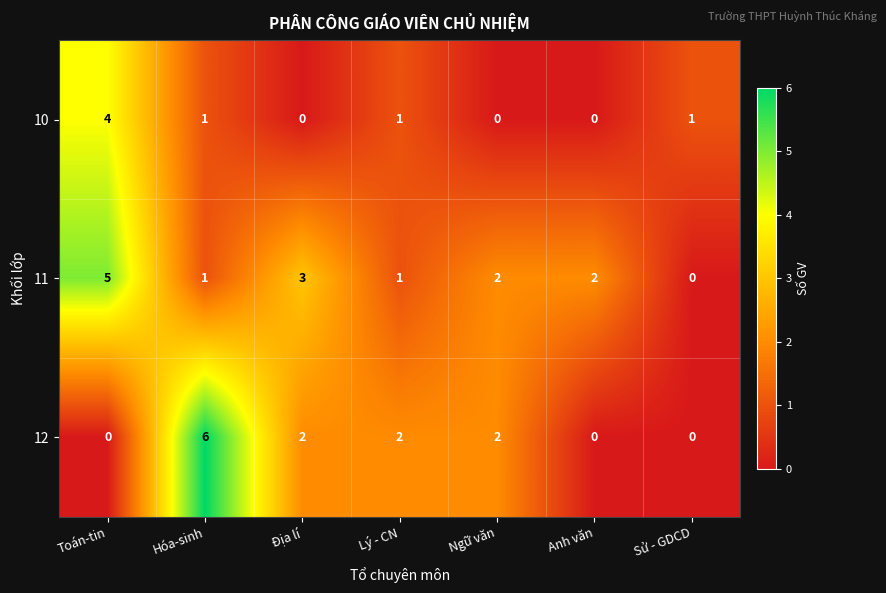

Count the number of categories in the chart.

7